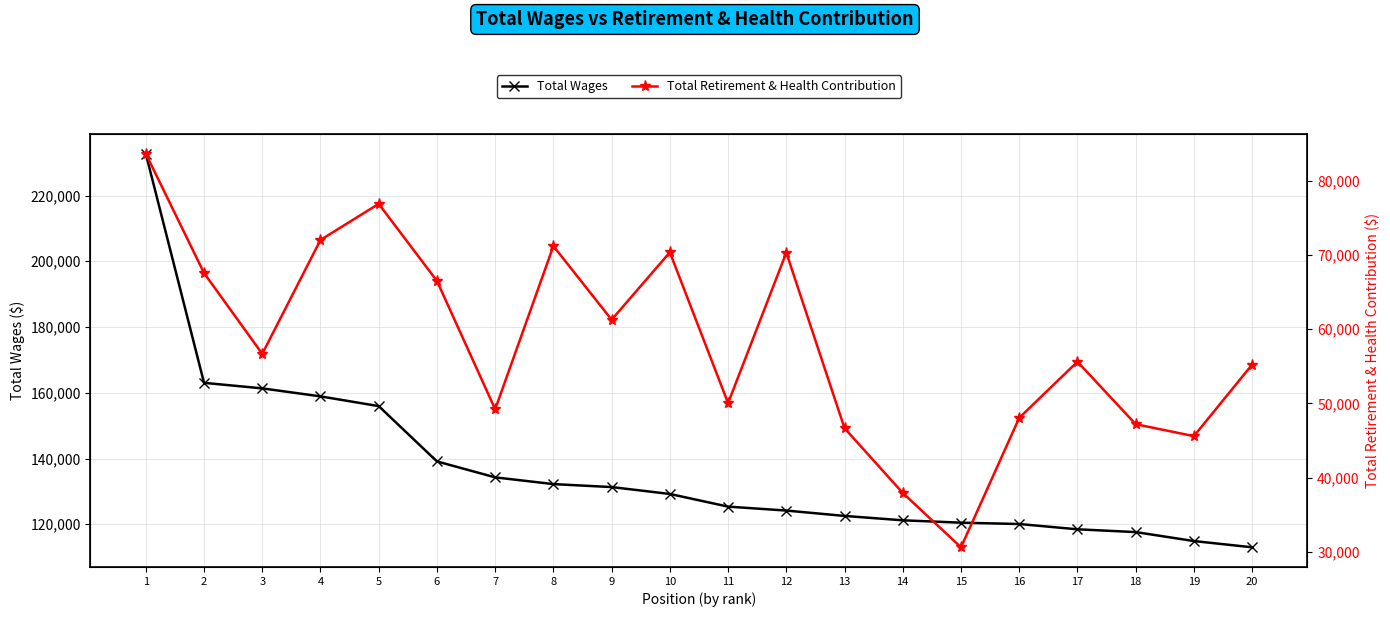

Reading left to right, list all the values displayed in this chart.

Total Wages: 232722	163018	161333	158899	155937	139109	134260	132211	131307	129208	125359	124158	122530	121197	120474	120069	118459	117612	114885	112986
Total Retirement & Health Contribution: 83636	67557	56662	72014	76879	66491	49196	71192	61264	70351	50027	70303	46647	37917	30594	48034	55607	47183	45576	55217